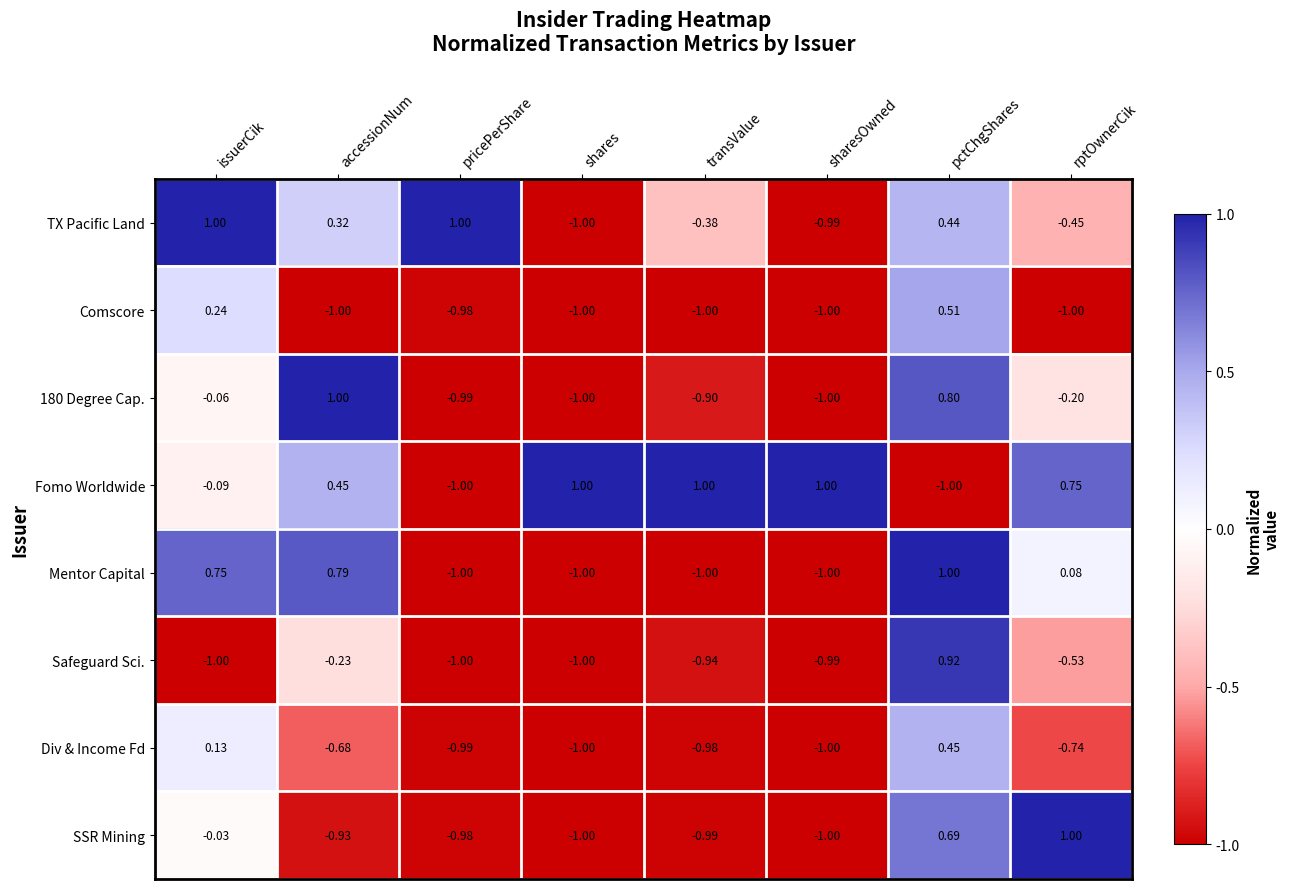

What is the smallest value displayed?

-1.0